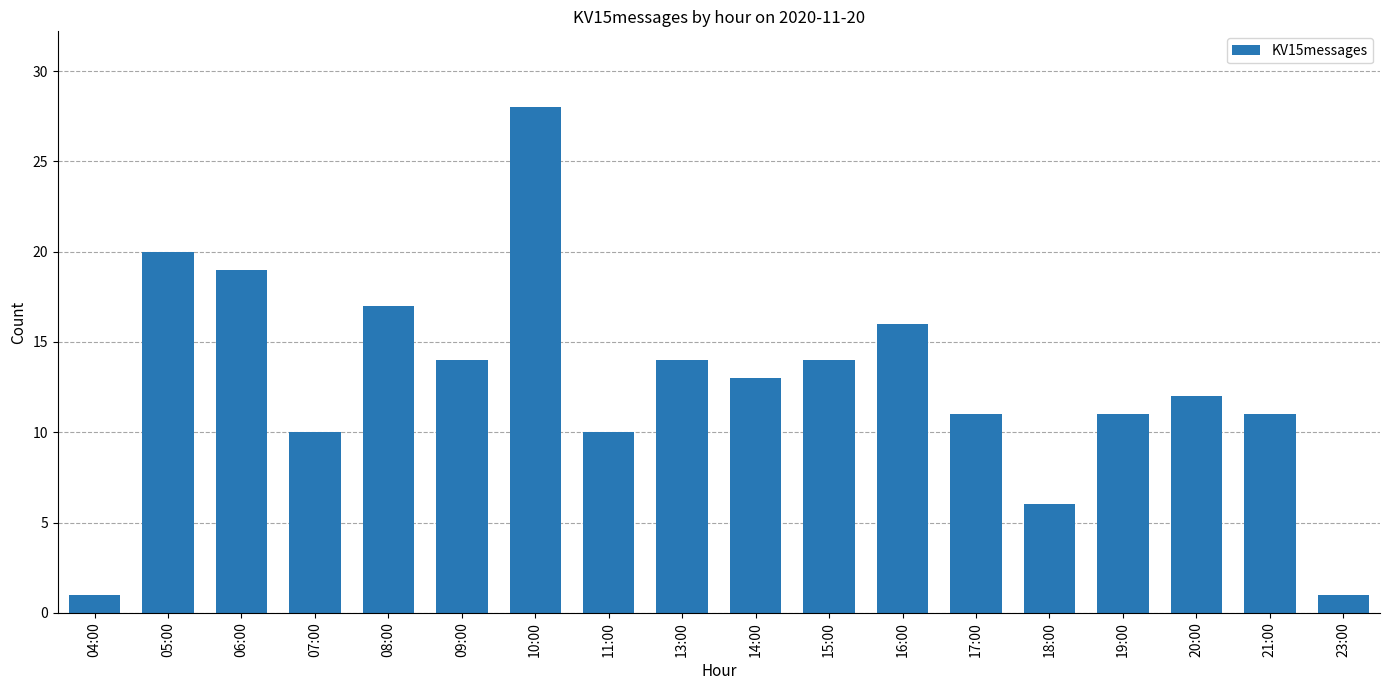

The chart shows a value of 10 at 07:00. True or false?

True